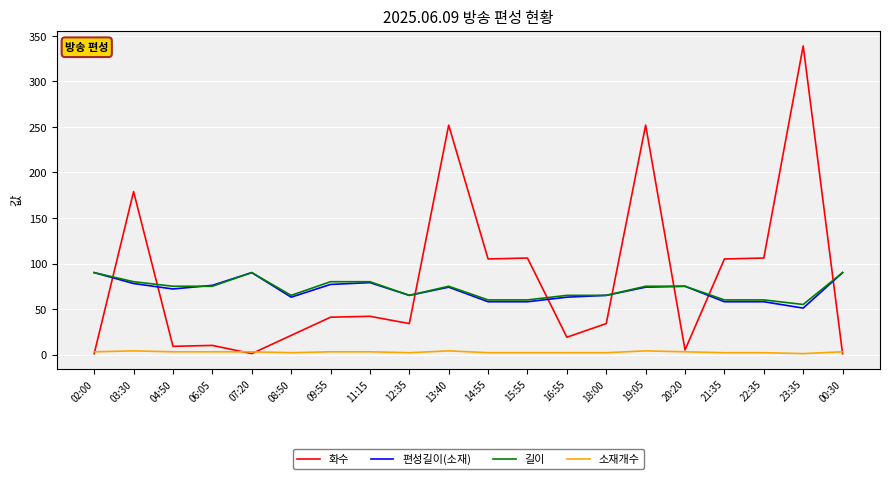

Which series ends up on top after the final intersection of 화수 and 편성길이(소재)?

편성길이(소재)